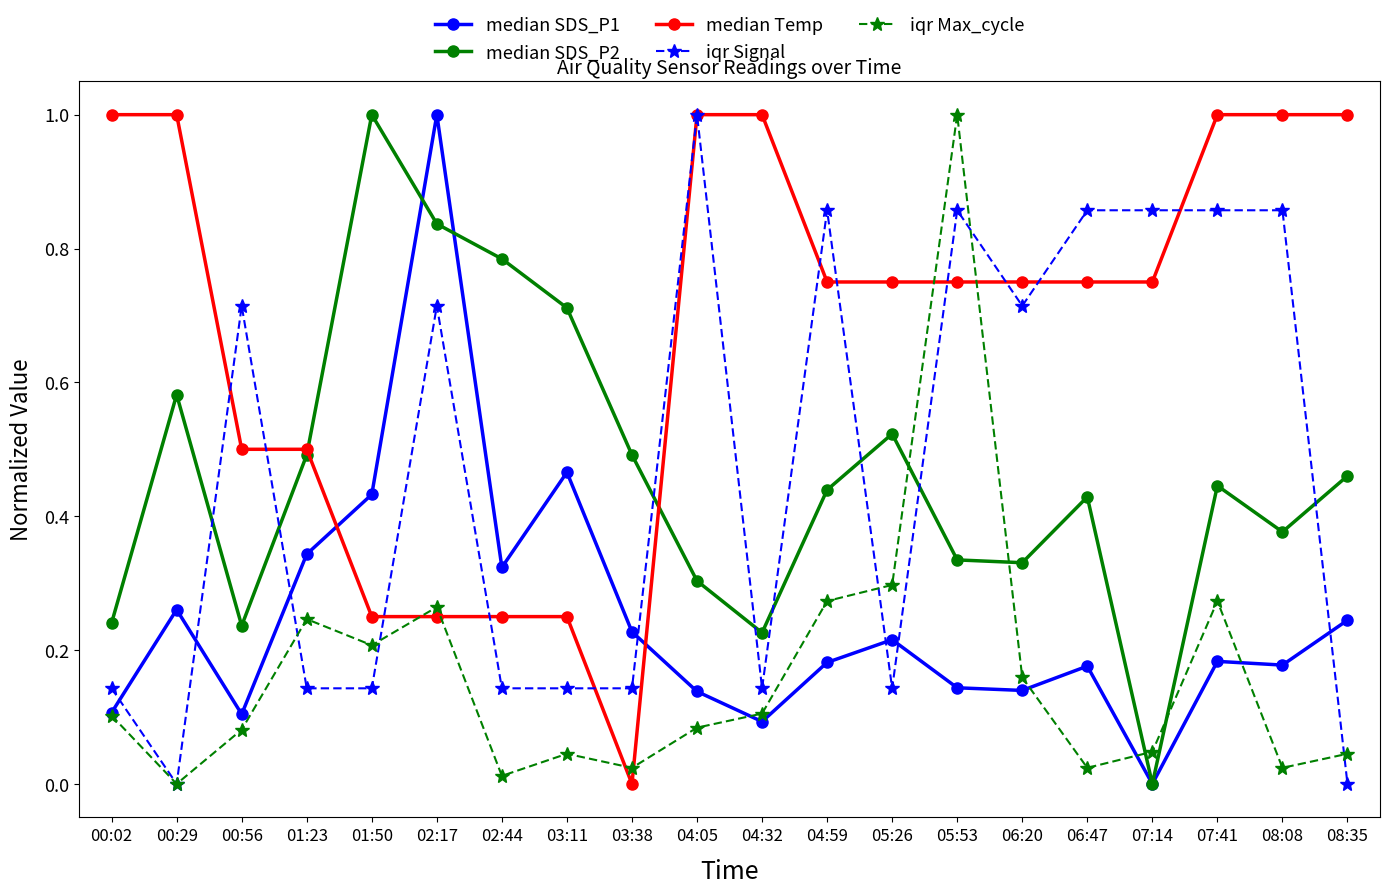

Where is iqr Max_cycle nearest to the value 0?

00:29